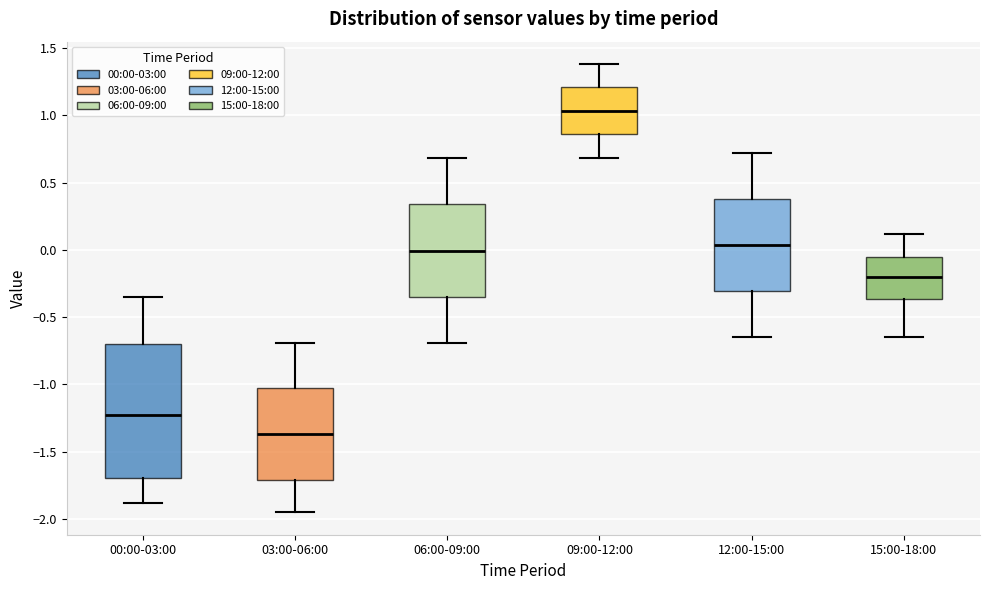

Which box is the tallest, from its lower edge to its upper edge?

00:00-03:00